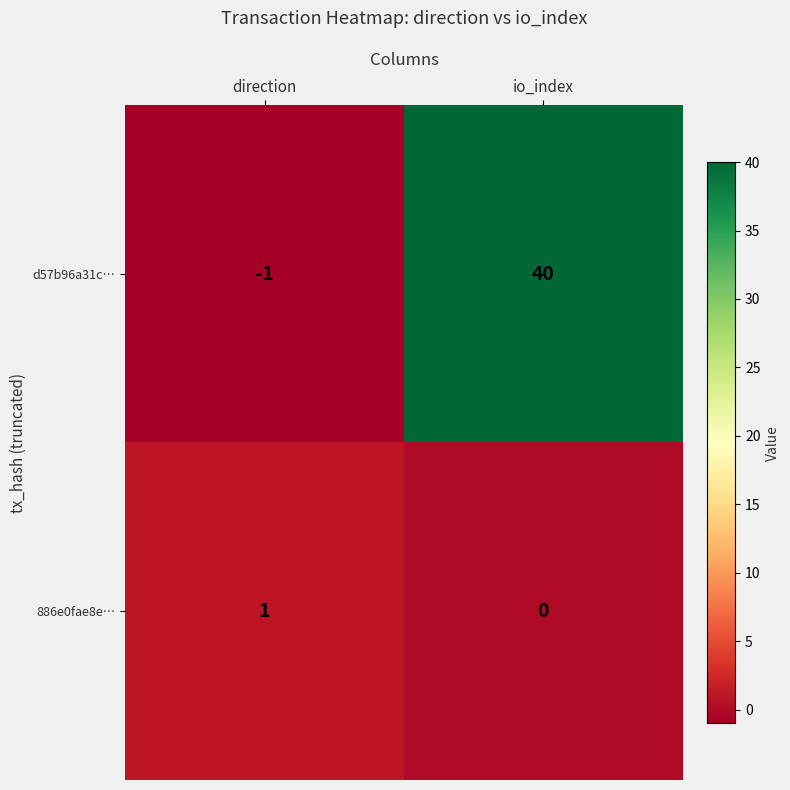

What is the average value of the d57b96a31c… series?

20